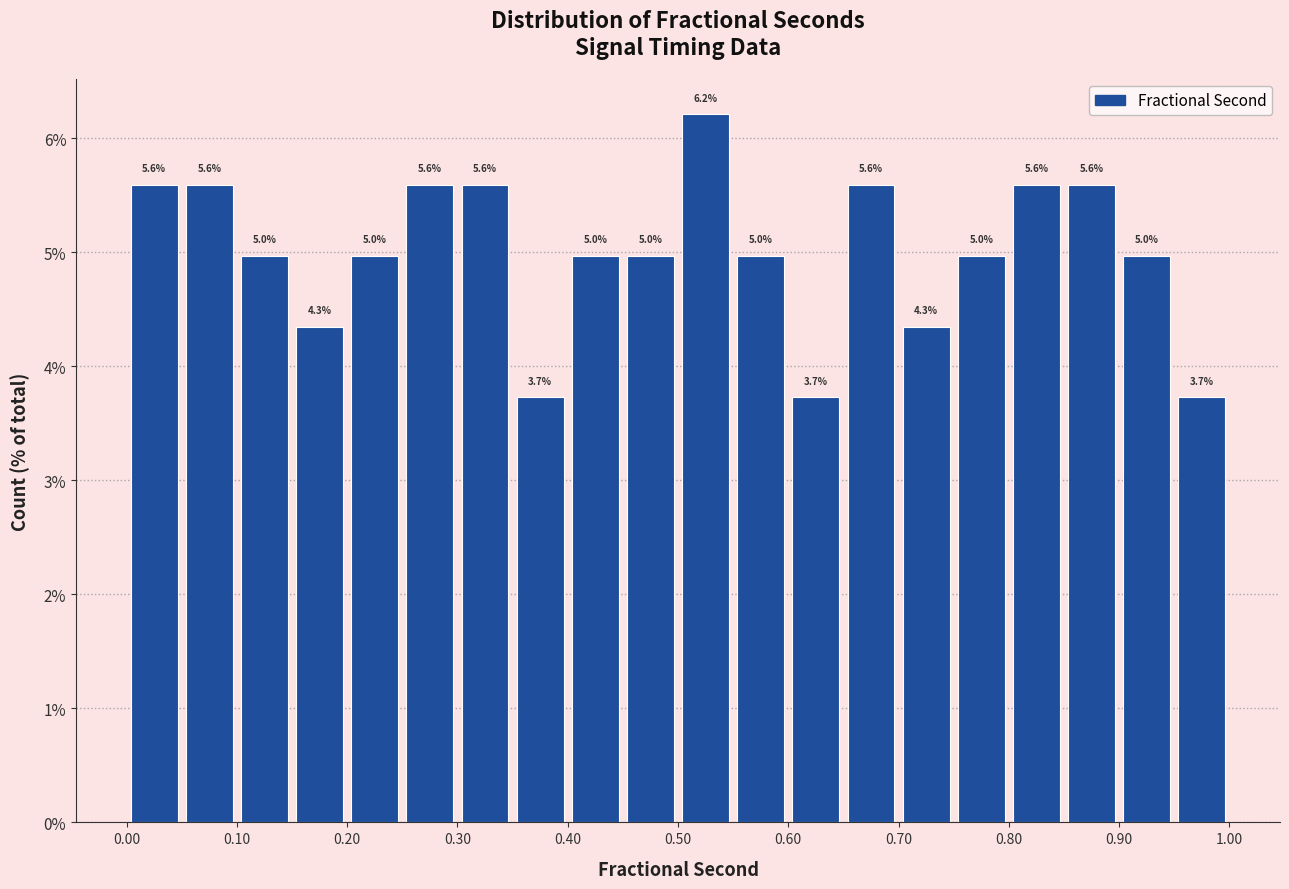

Over which range of the x-axis is the bar tallest?

0.50 to 0.55